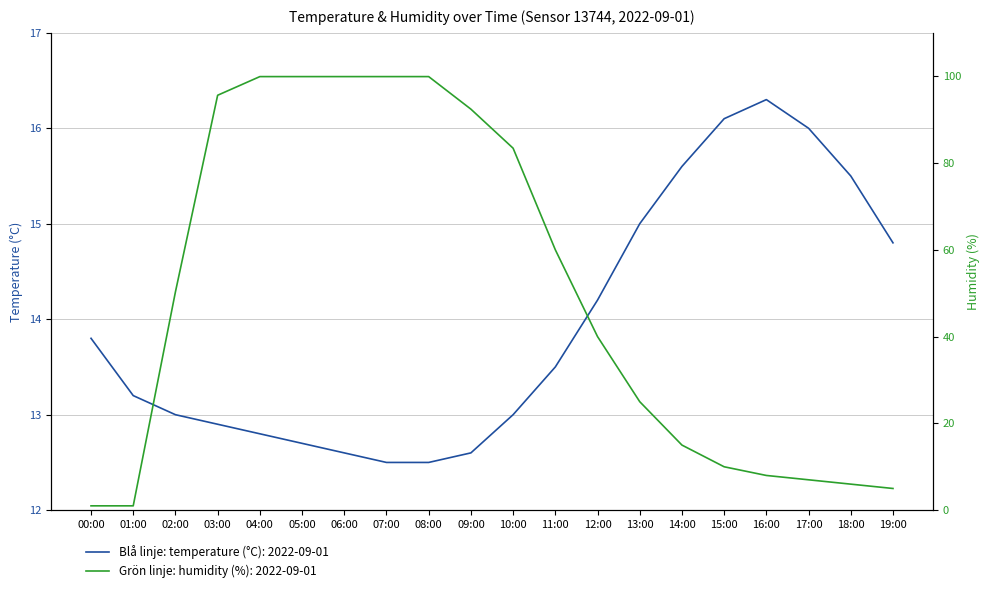

What is the difference between the maximum and minimum values in the temperature series?

3.8